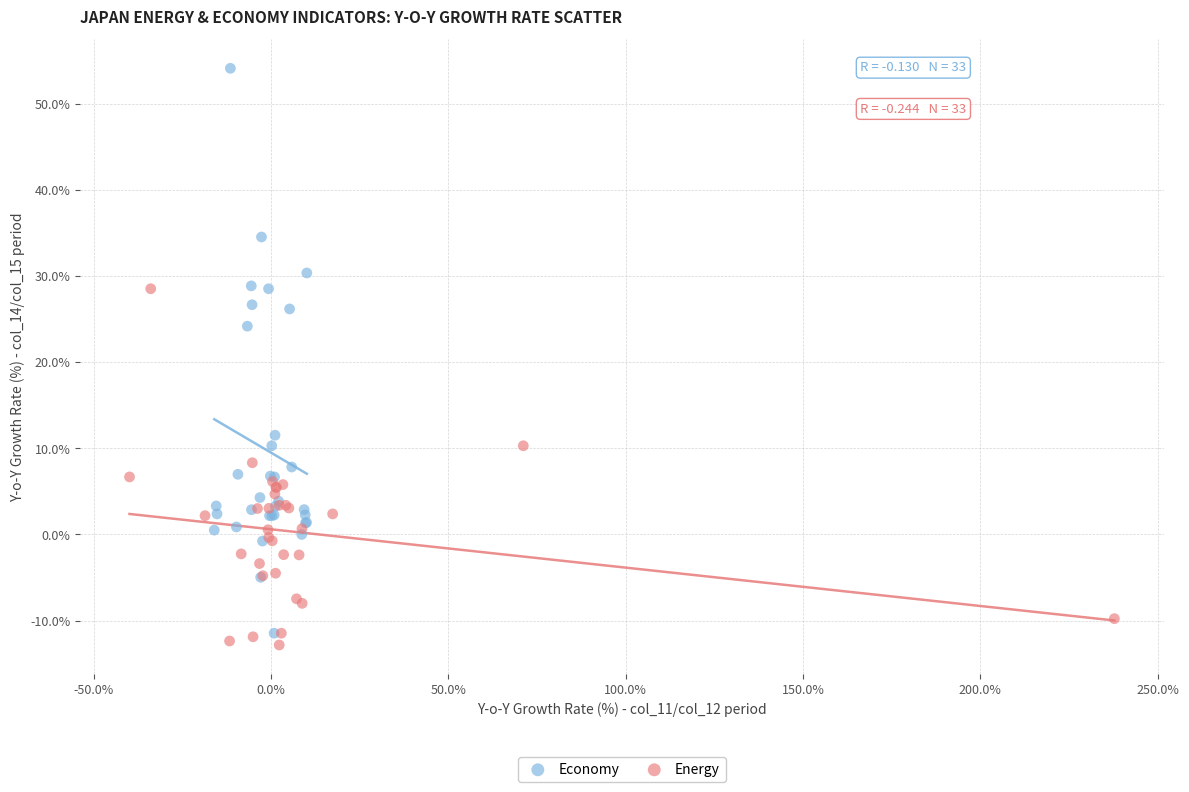

Which series has the largest Y range (max minus min)?

Economy